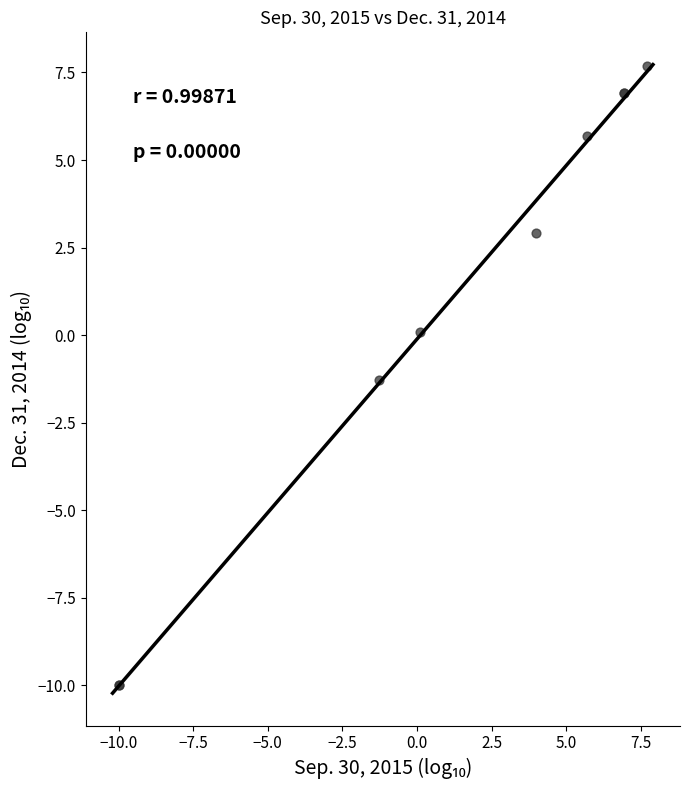

What Y value in the scatter plot is closest to -1?

-1.3